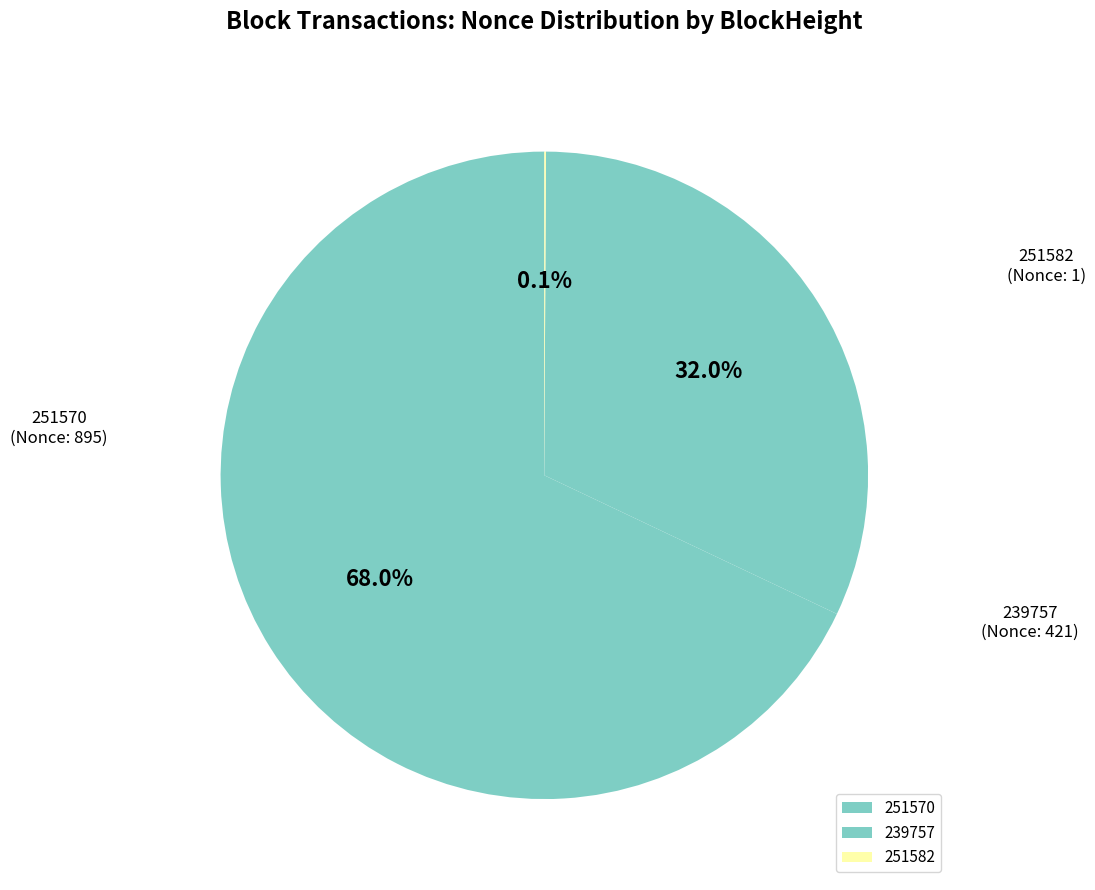

Which category has the biggest portion of the pie?

251570